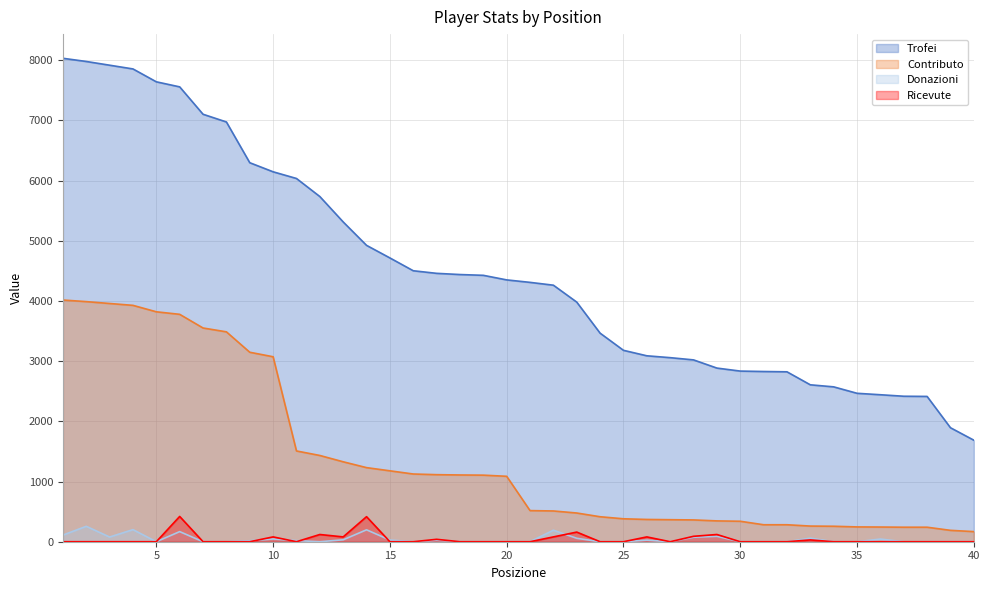

How many distinct data groups are displayed?

4